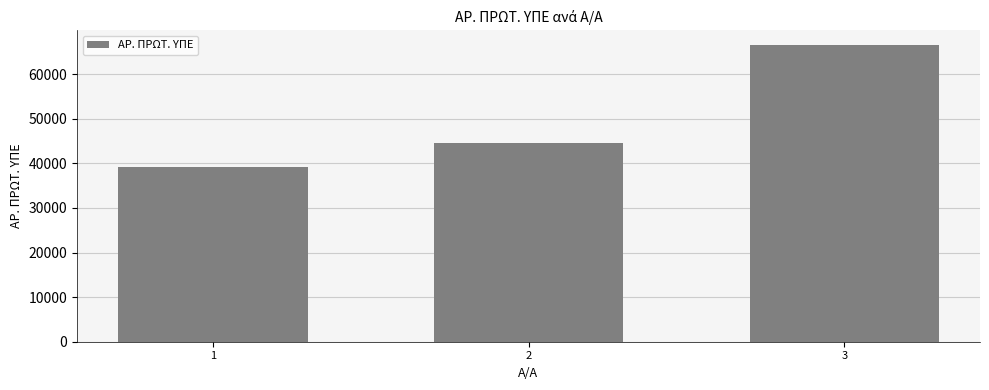

Between 1 and 3, which is larger?

3